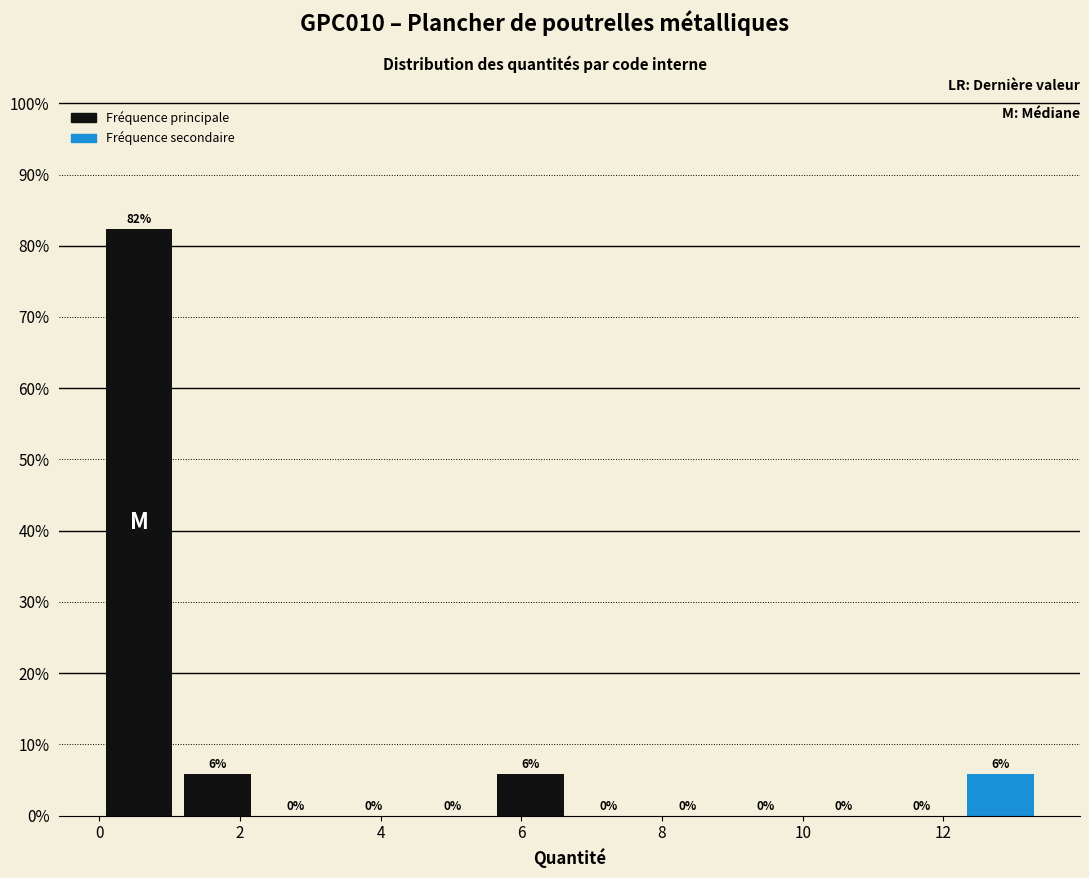

Over which range of the x-axis is the bar tallest?

0.0 to 1.2